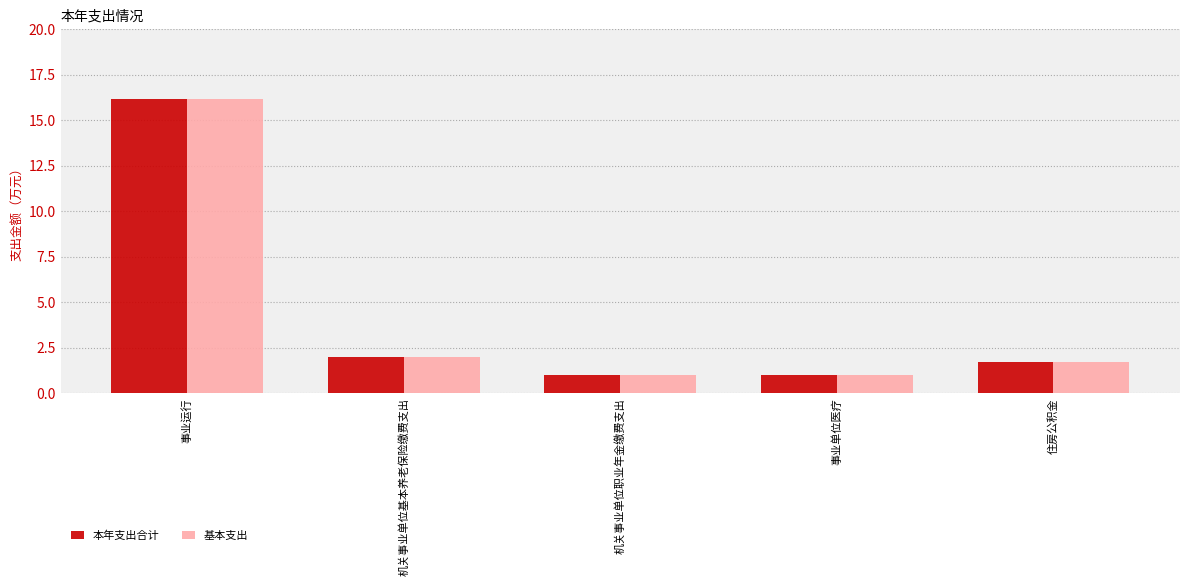

Where does the 本年支出合计 series first go above 1?

事业运行